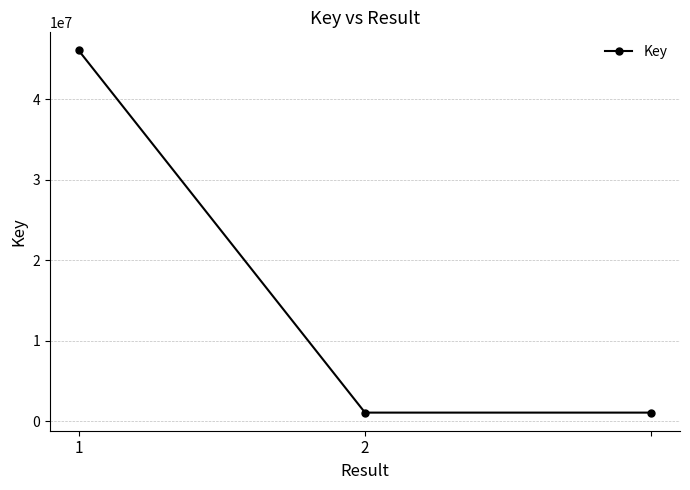

What is the greatest value displayed?

46033127